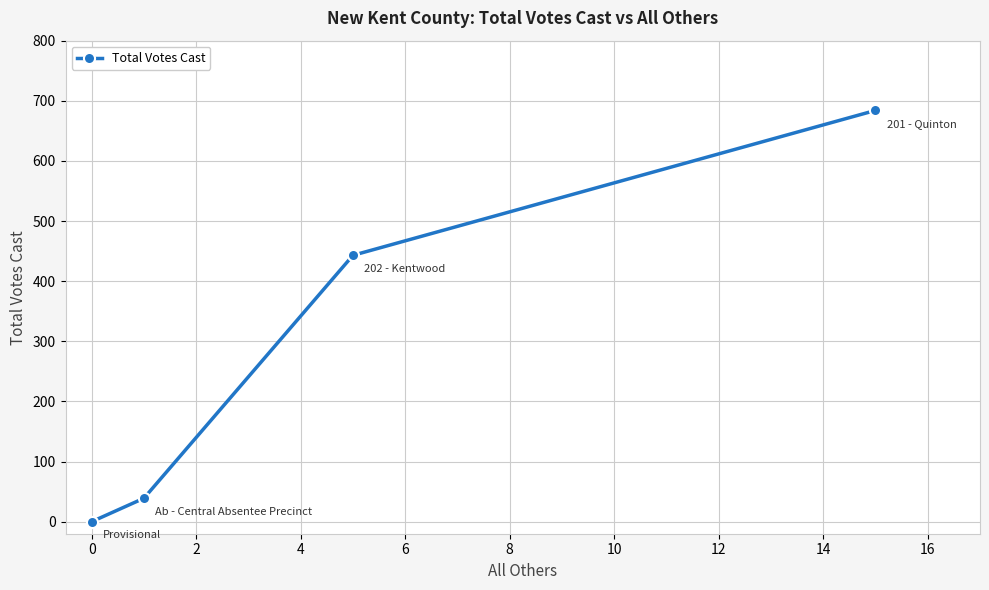

What is the average value?

292